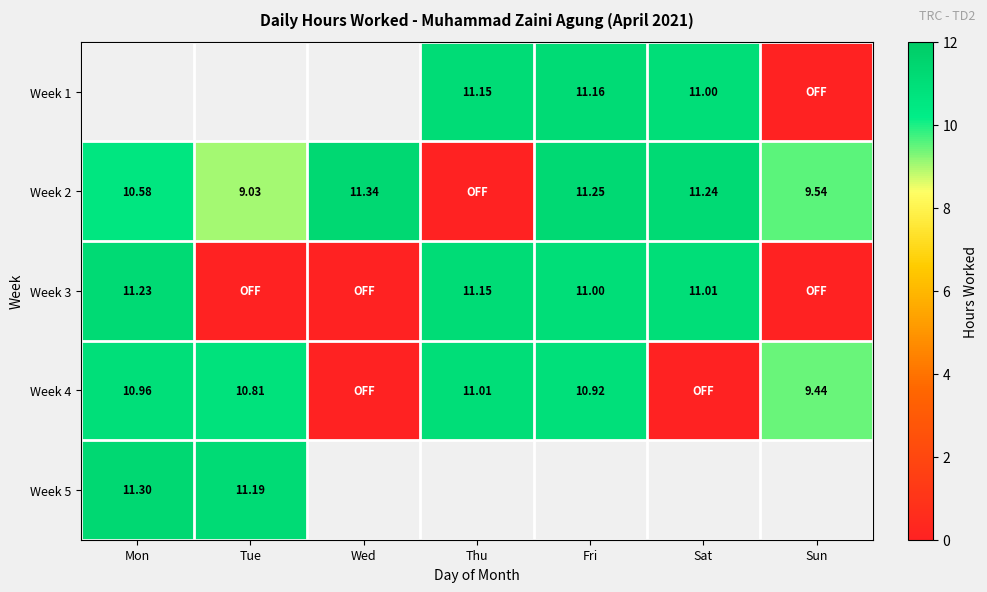

The Week 4 series shows 4.3 at Sun. True or false?

False